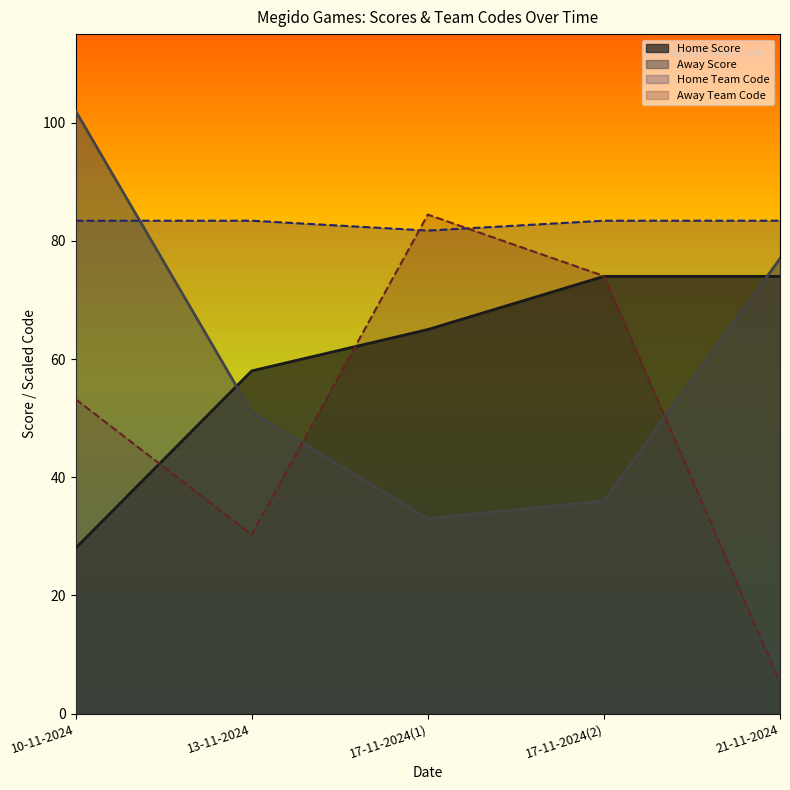

The Away Team Code series shows 99.9 at 17-11-2024(2). True or false?

False